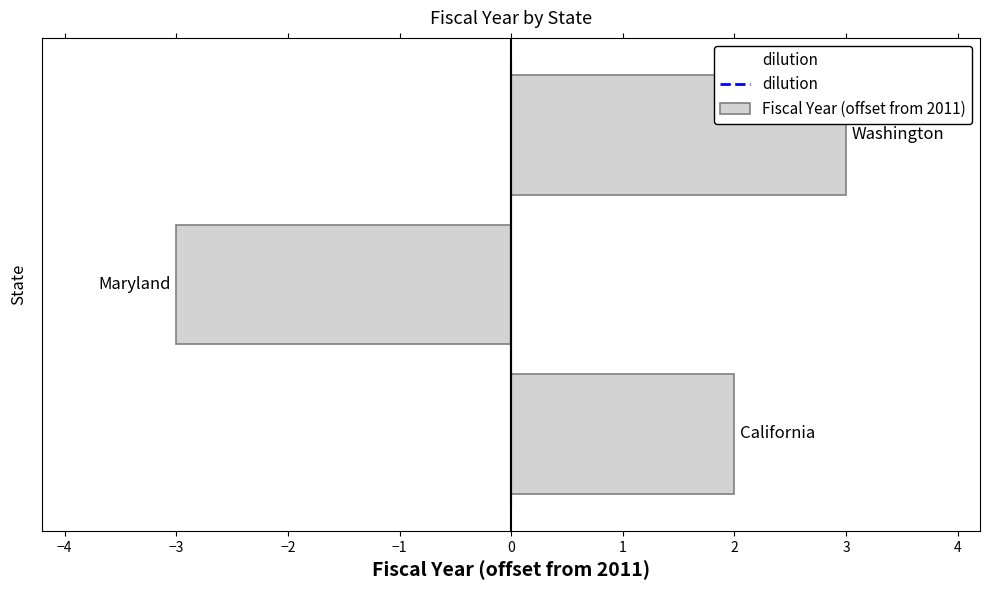

How many data points does each series have?

3